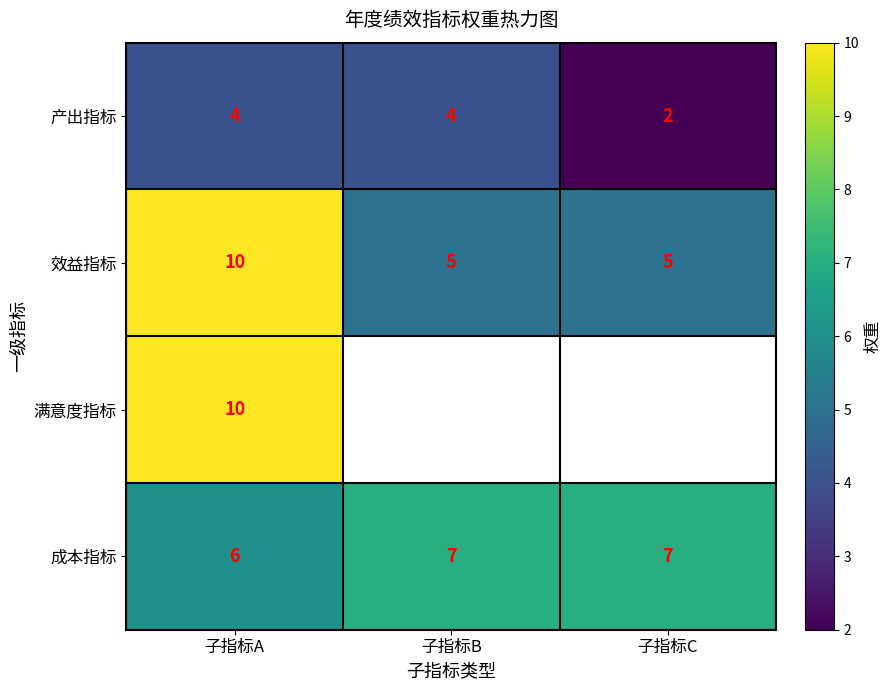

What is the sum of all 效益指标 values?

20